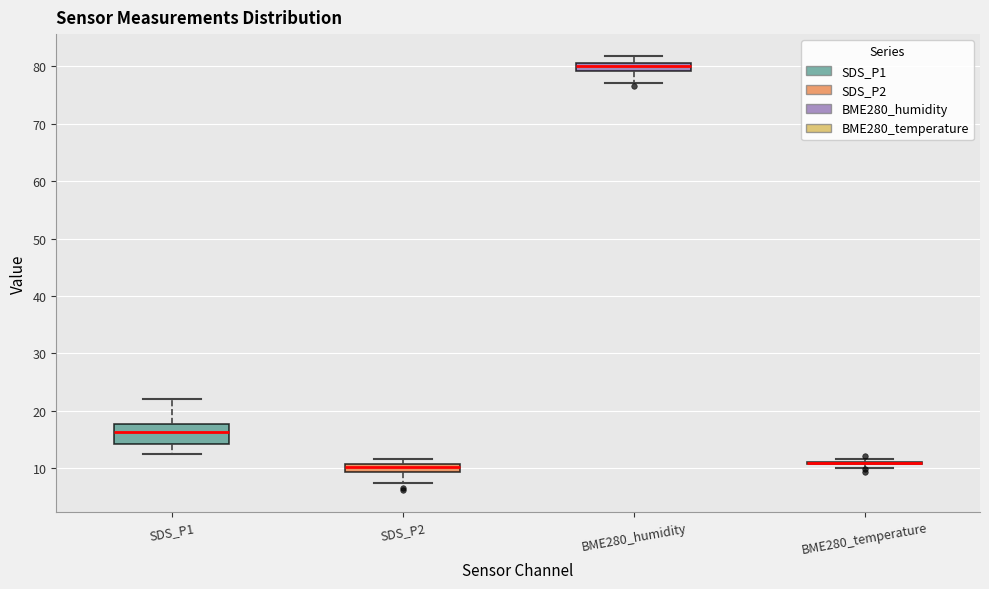

Comparing the boxes themselves (not the whiskers), which one is the tallest?

SDS_P1